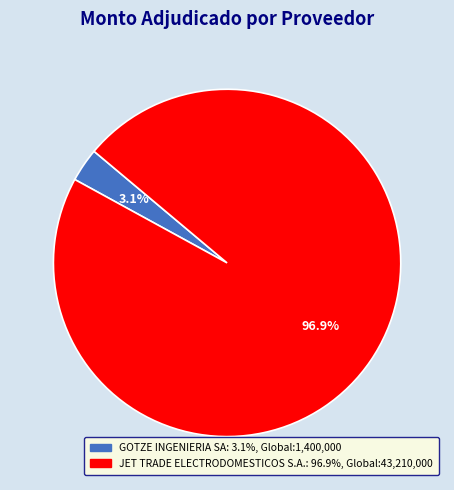

How many slices are in this pie chart?

2